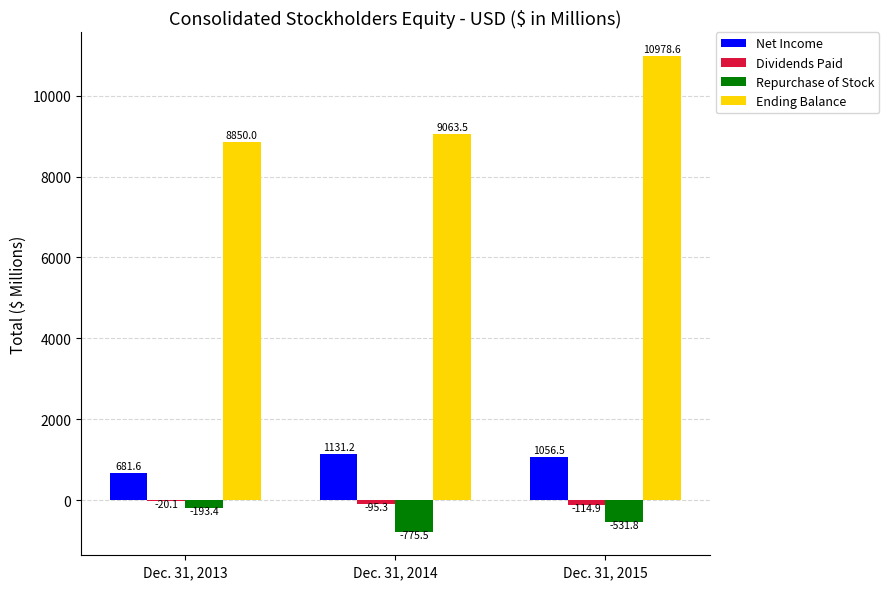

Where does the Ending Balance series first go above 9063?

Dec. 31, 2014